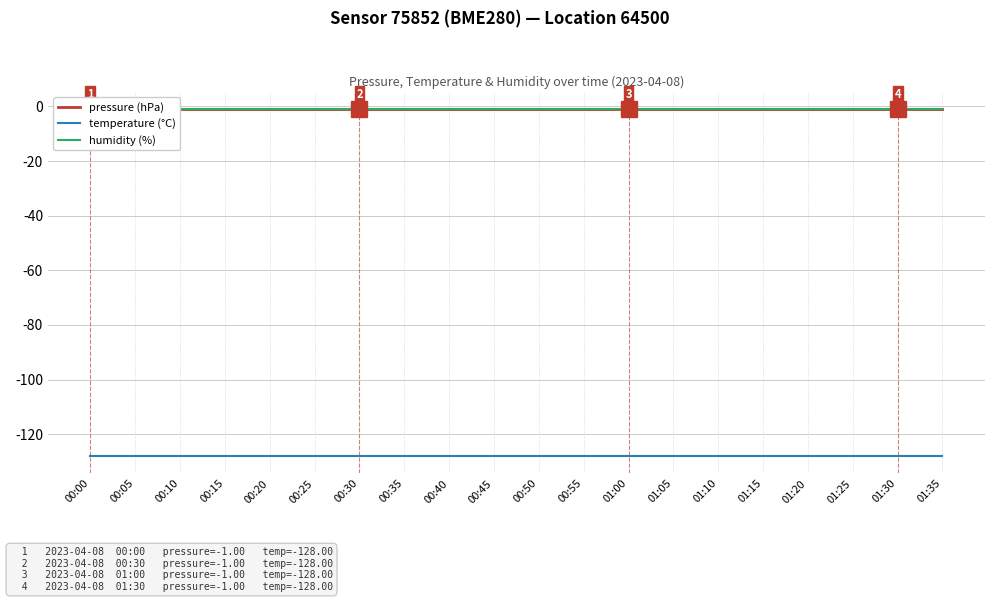

Is it true that humidity (%) equals -2 at 01:20?

False